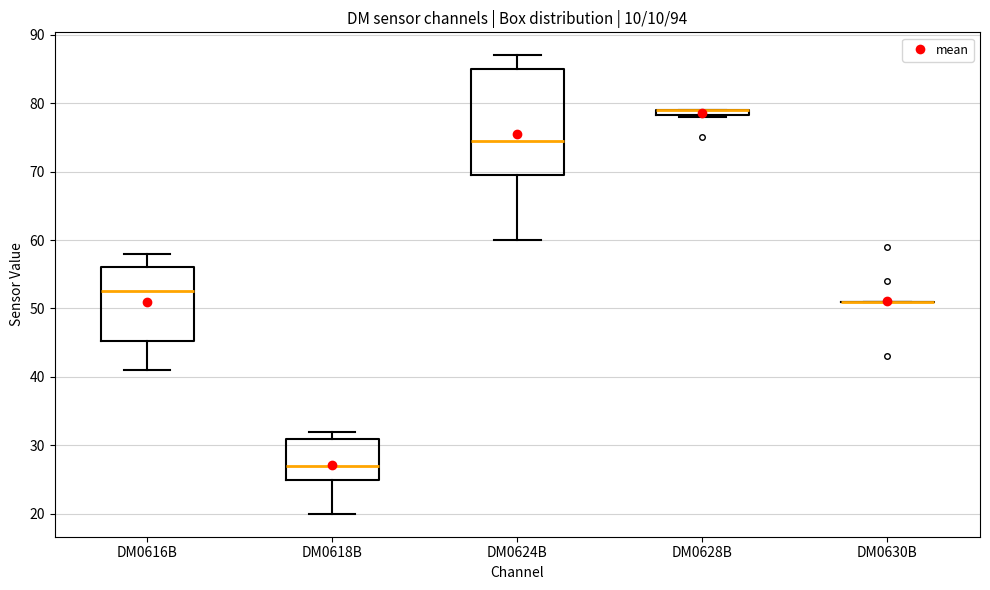

Where does the median line of the box for DM0624B sit on the y-axis? The values are not printed on the chart, so give them approximately, as read against the axis.

75